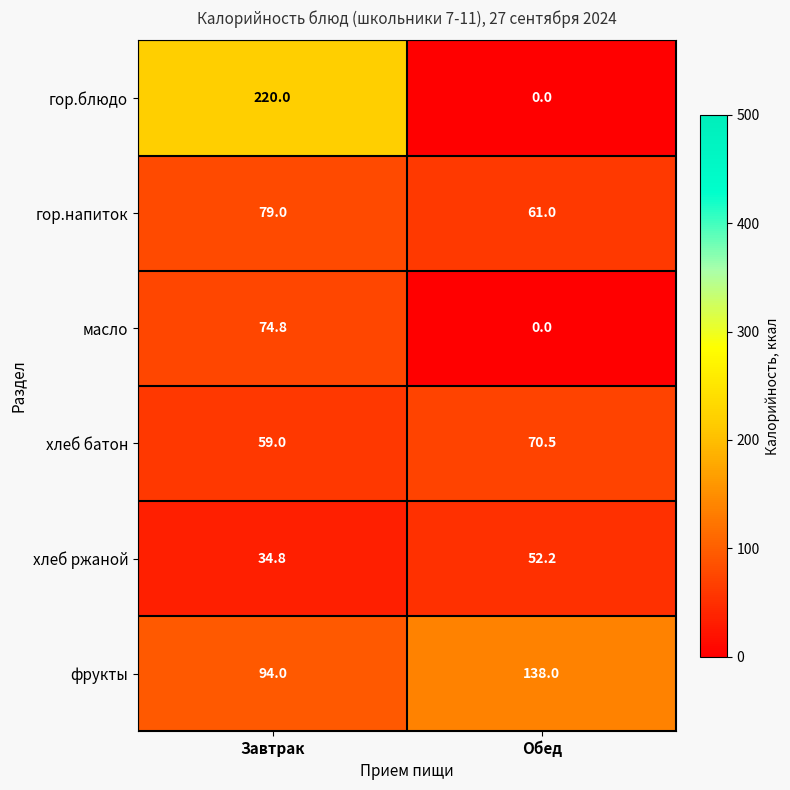

Between Завтрак and Обед, which series saw the biggest shift?

гор.блюдо